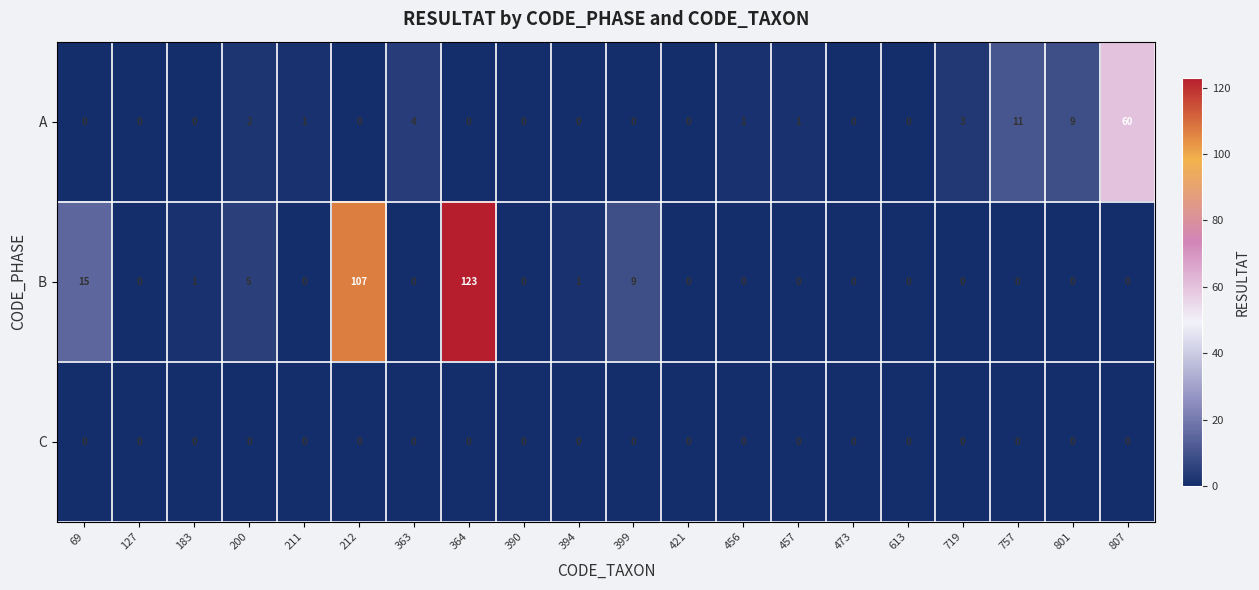

What is the maximum value shown in the chart?

123